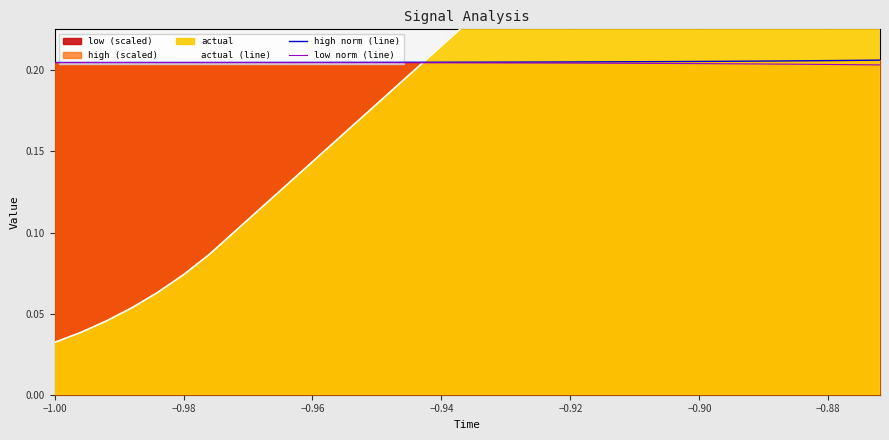

True or false: high norm (line) and low norm (line) cross at least once.

False